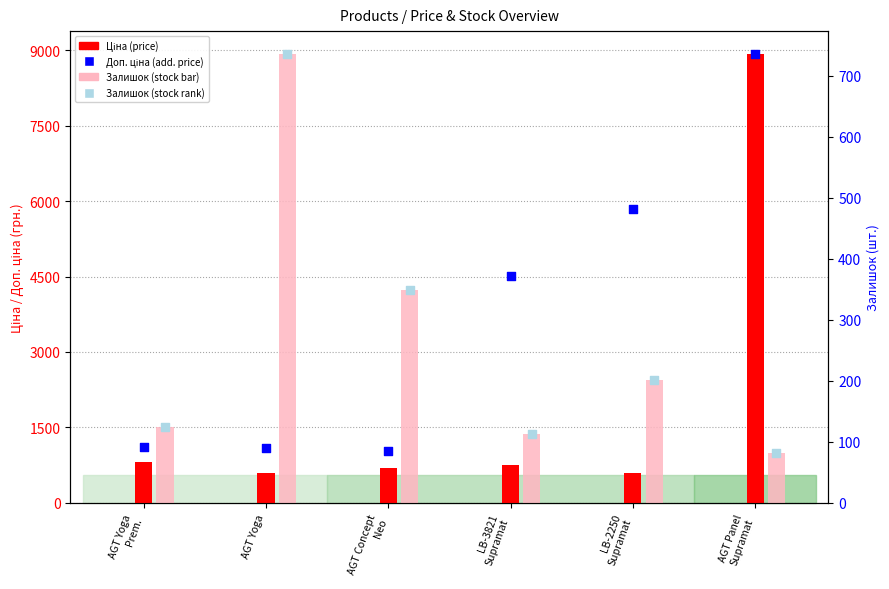

Which series has the largest Y range (max minus min)?

Ціна